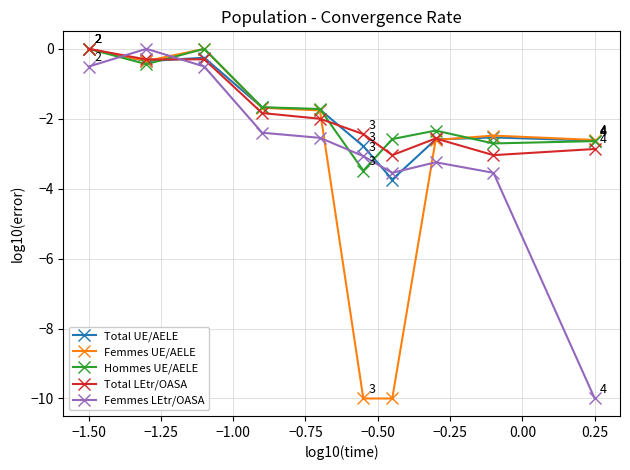

What is the difference between the maximum and minimum values in the Total UE/AELE series?

3.7